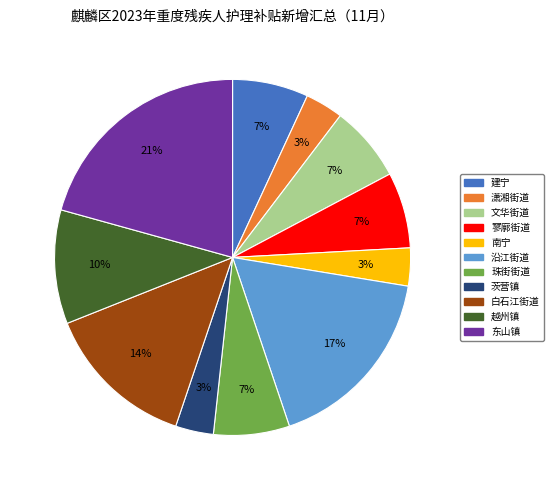

To the nearest percent, what portion does 建宁 represent?

7%